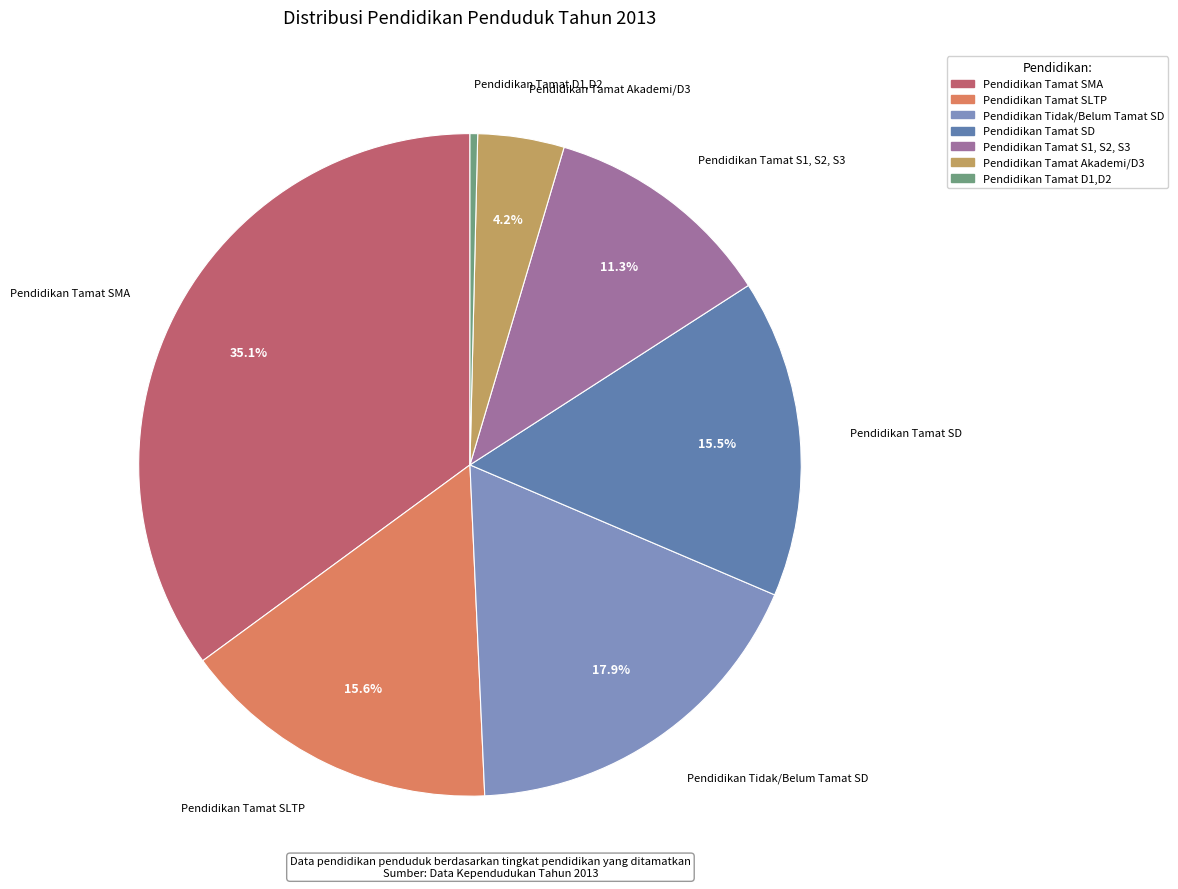

Is there any slice that represents more than half of the pie?

No